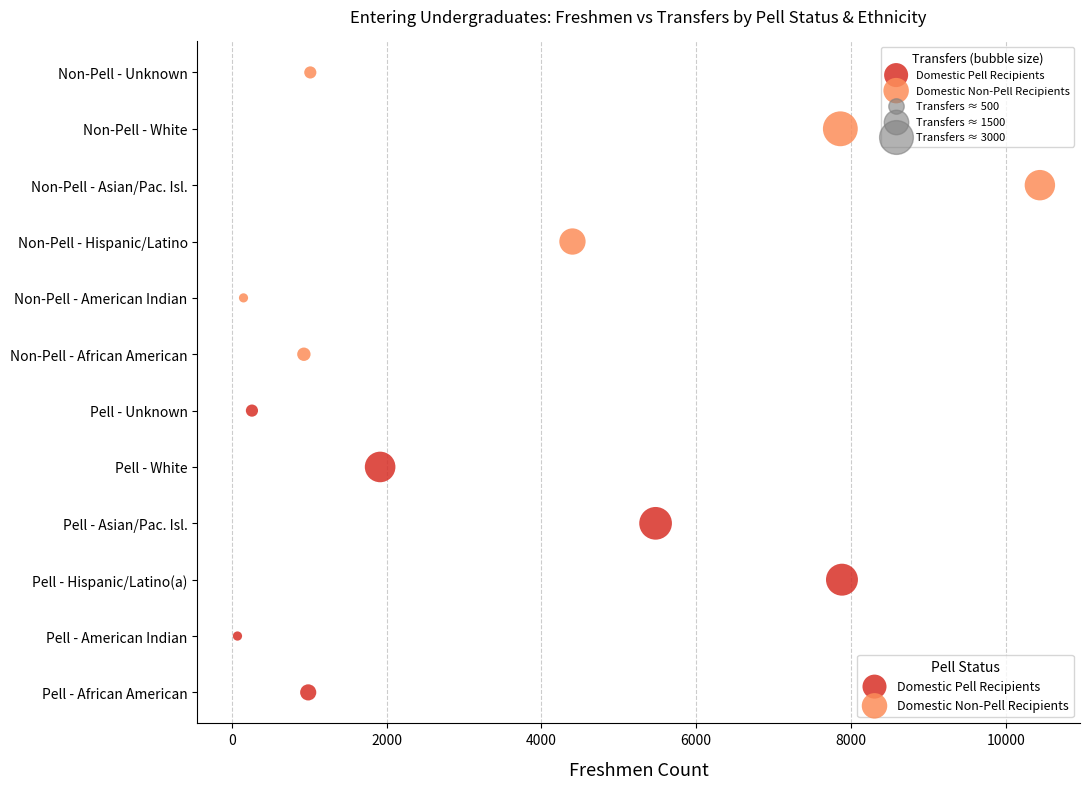

Which series contains the lowest Y value?

Domestic Pell Recipients